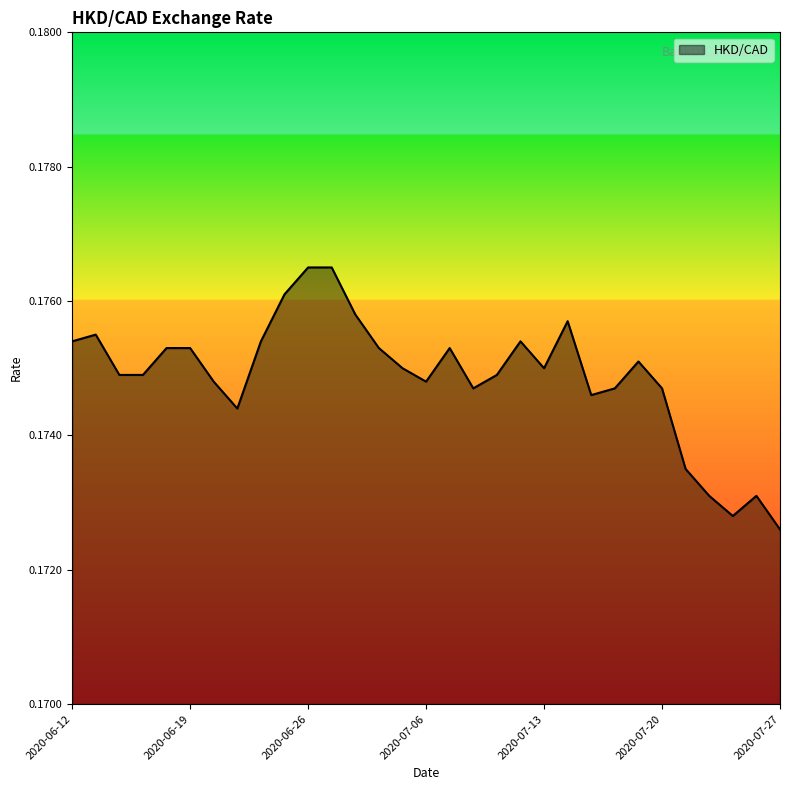

Does the chart display data point markers on the line(s)?

No